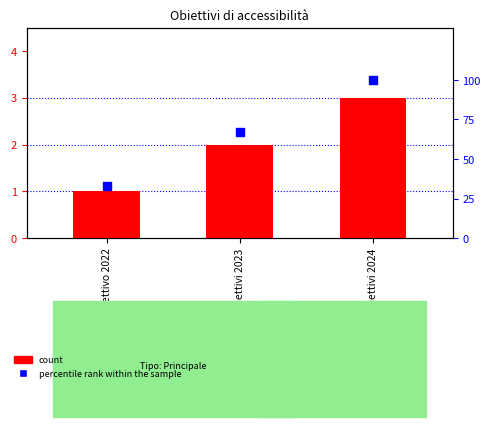

What is the total value across all series at Obiettivi 2023?

69